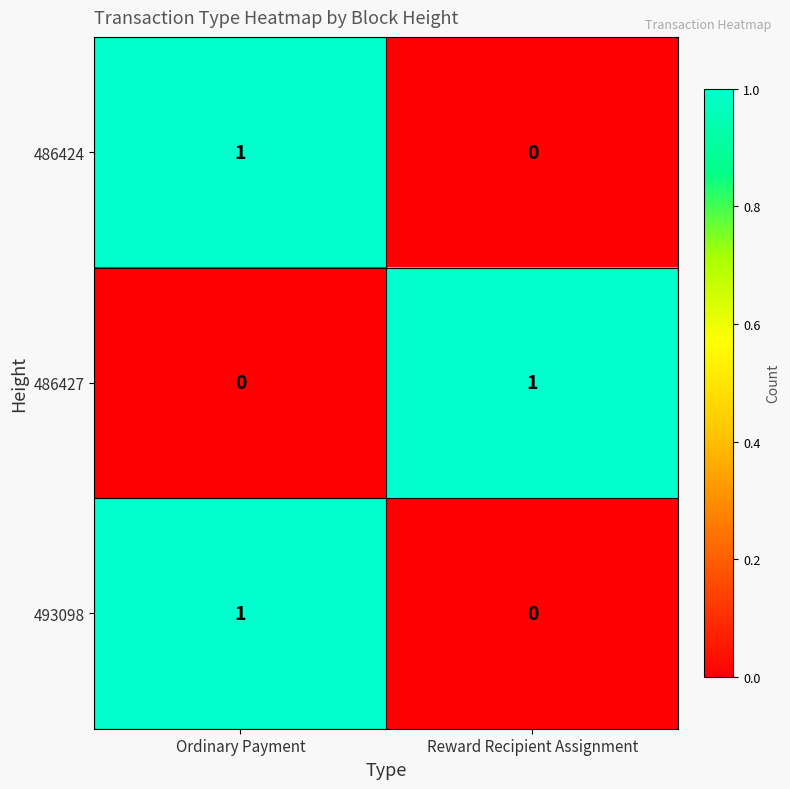

Count the number of categories in the chart.

2